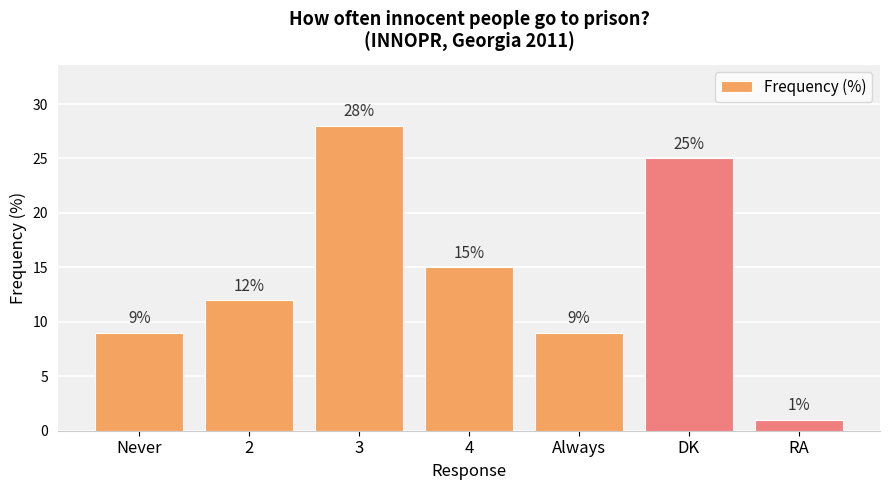

Reading left to right, transcribe all the data shown in this chart.

Never=9	2=12	3=28	4=15	Always=9	DK=25	RA=1